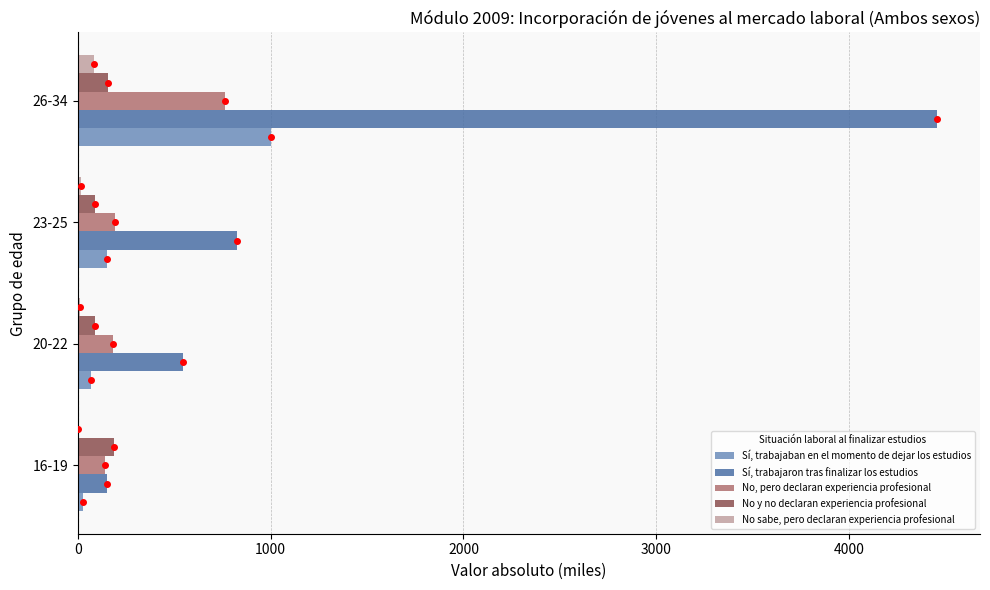

Which series has the largest range (max minus min)?

Sí, trabajaron tras finalizar los estudios